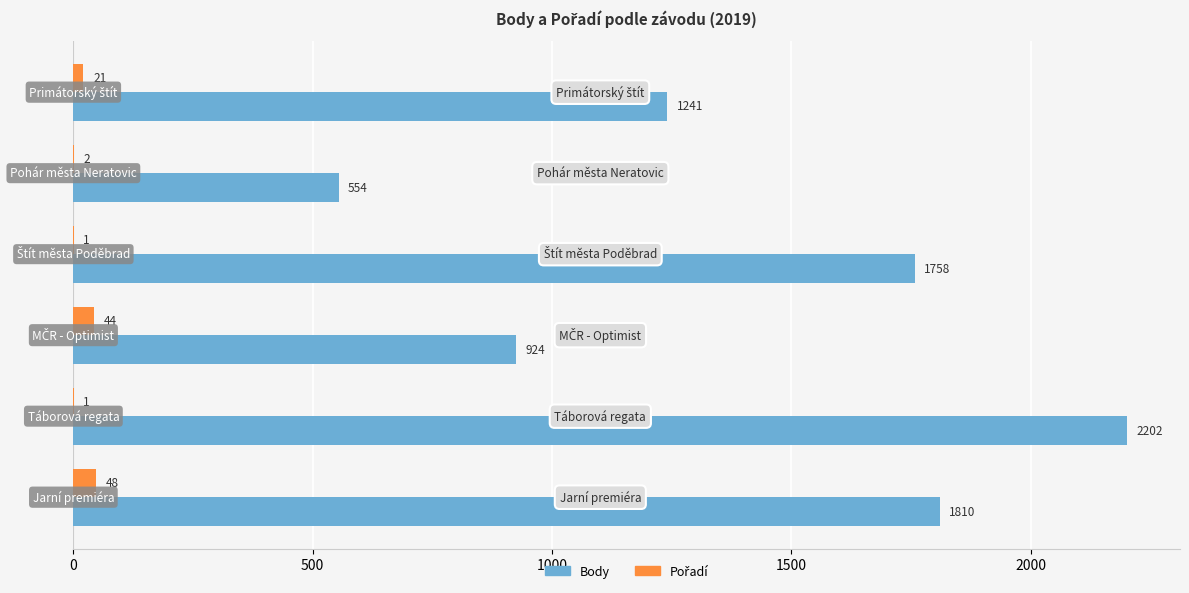

The Body series shows 1810 at Jarní premiéra. True or false?

True